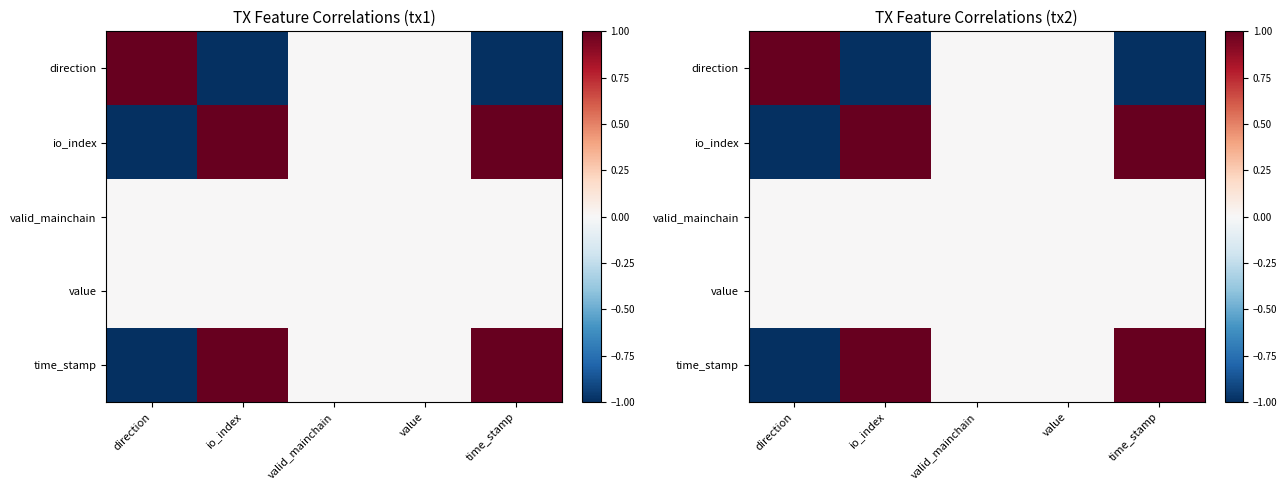

The value of value at time_stamp is 0.0. True or false?

True